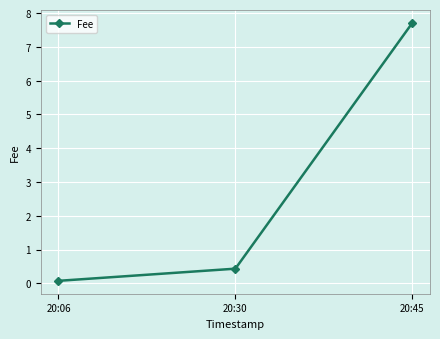

Reading left to right, list all the values displayed in this chart.

0.1	0.4	7.7